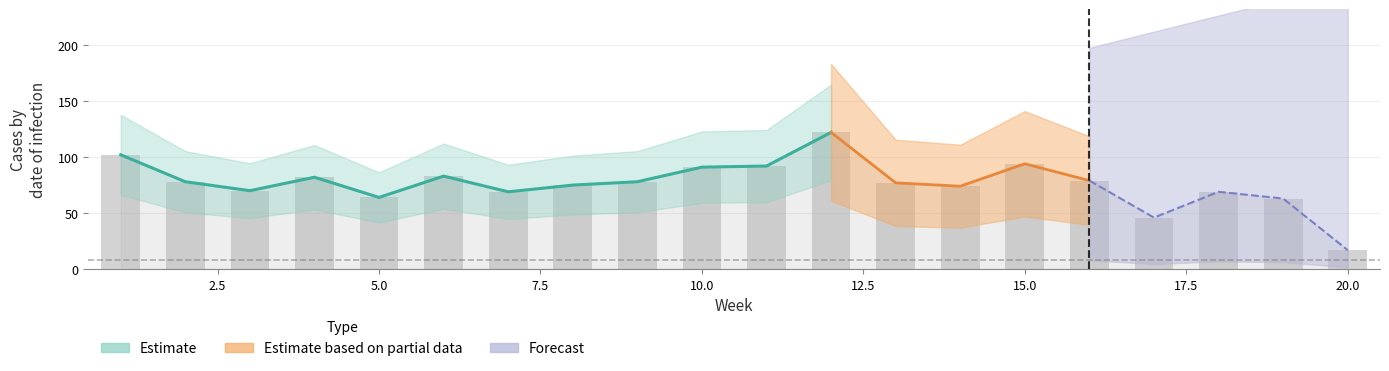

Between 19 and 13, which is larger?

13